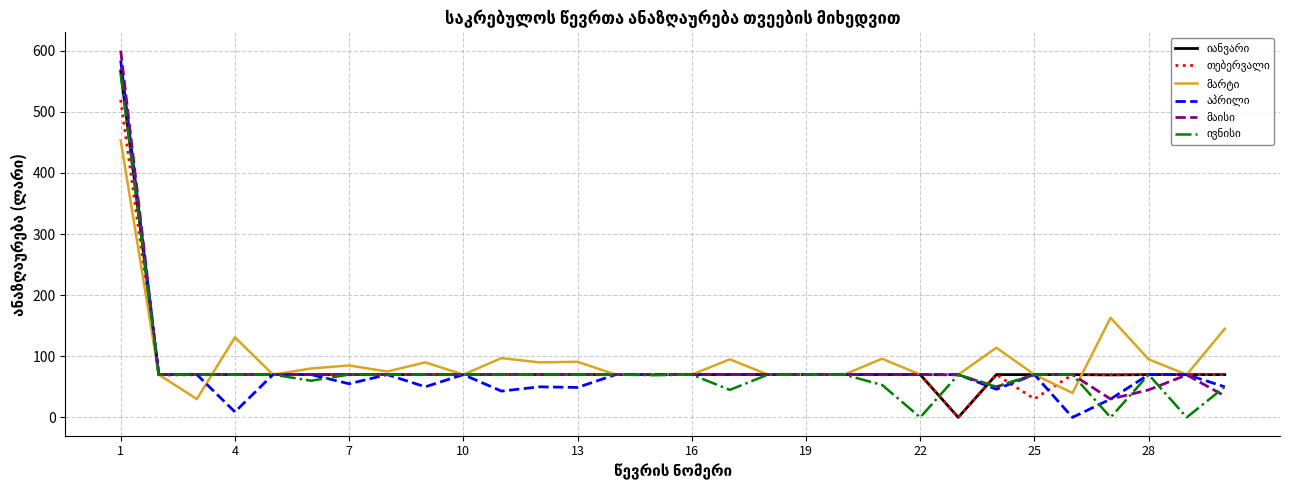

What is the maximum value shown in the chart?

600.0